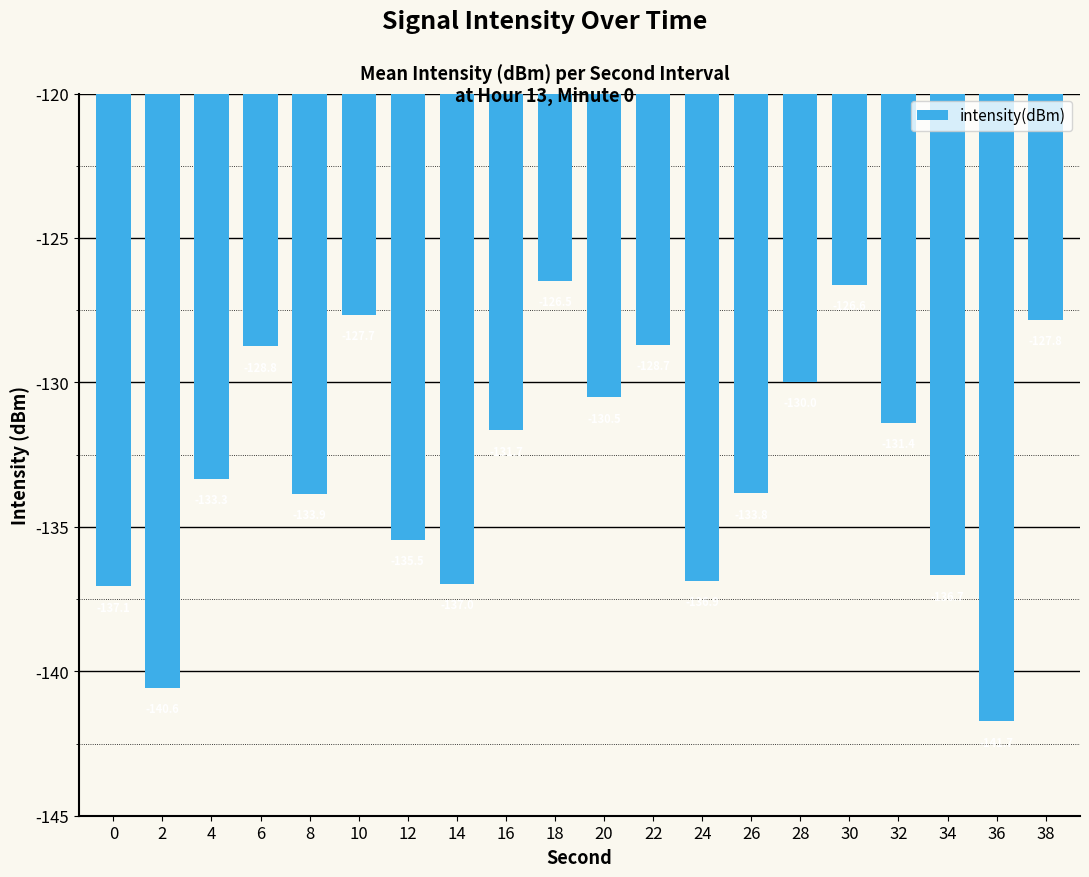

What is the change in value from 0 to 16?

+5.4